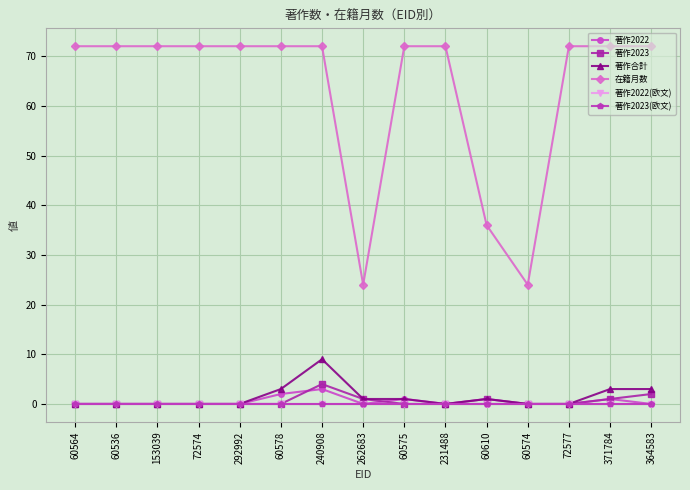

Is this an area chart (filled region under the line)?

No